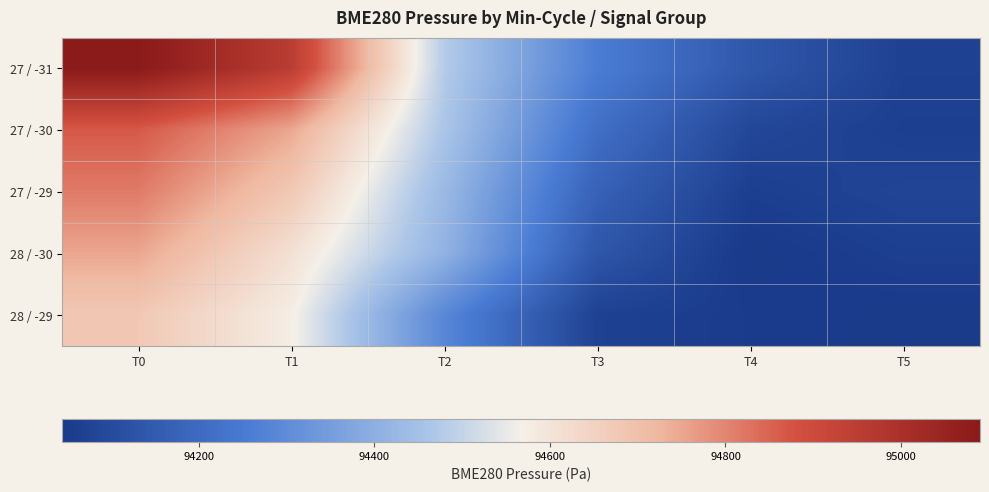

What is the minimum value shown in the chart?

94045.0